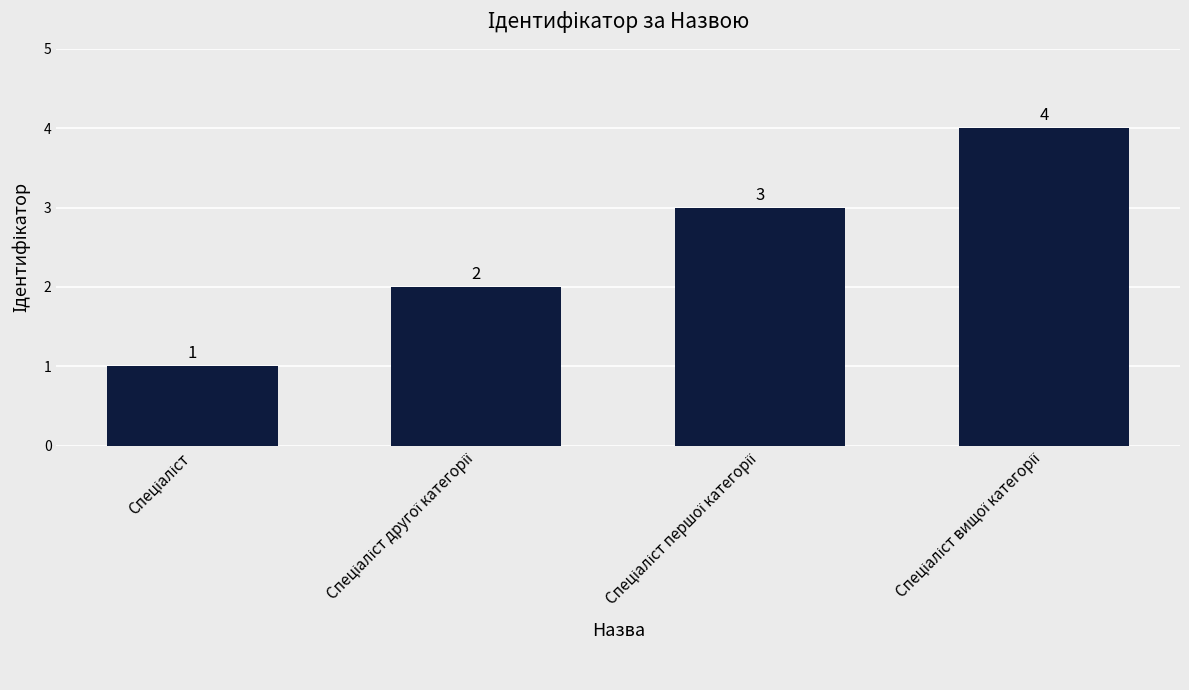

What is the value of the 2nd bar from the left?

2